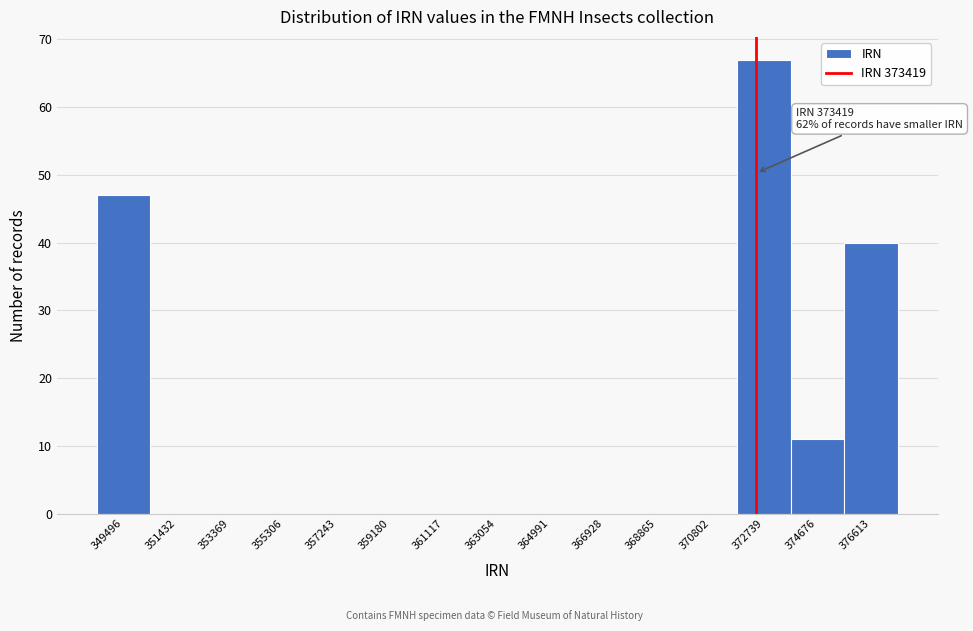

Reading right to left, list all the values displayed in this chart.

376613=40	374676=11	372739=67	370802=0	368865=0	366928=0	364991=0	363054=0	361117=0	359180=0	357243=0	355306=0	353369=0	351432=0	349496=47